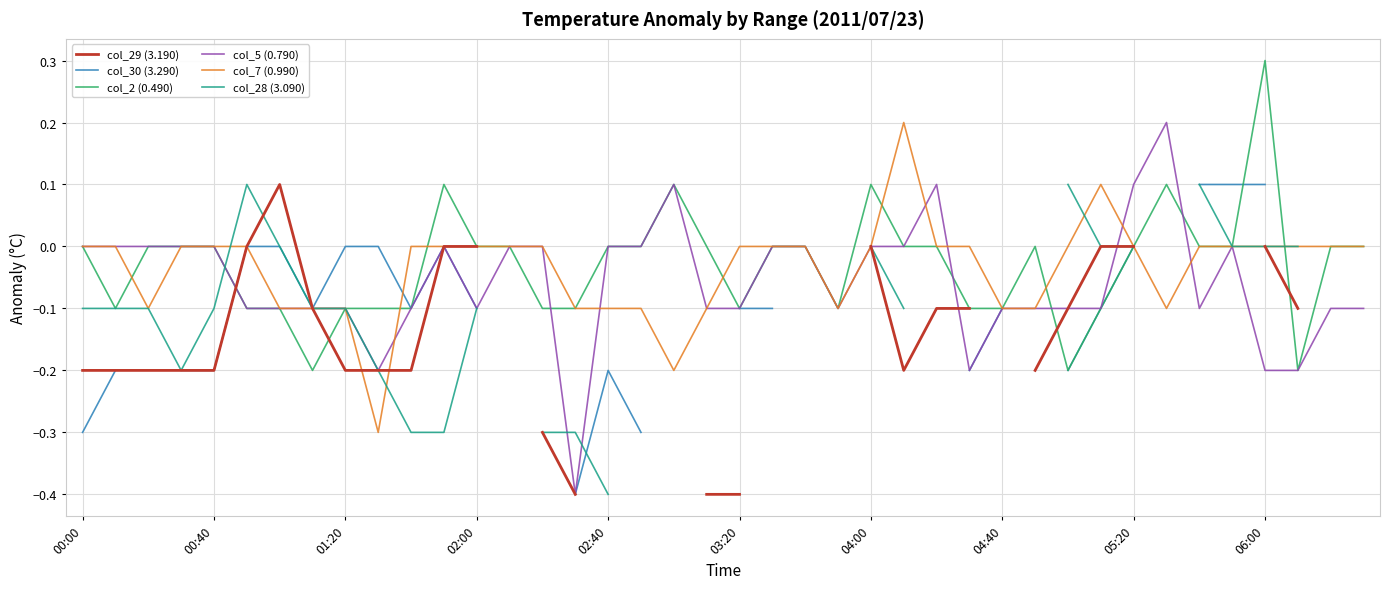

What is the maximum value for col_2 (0.490)?

0.3